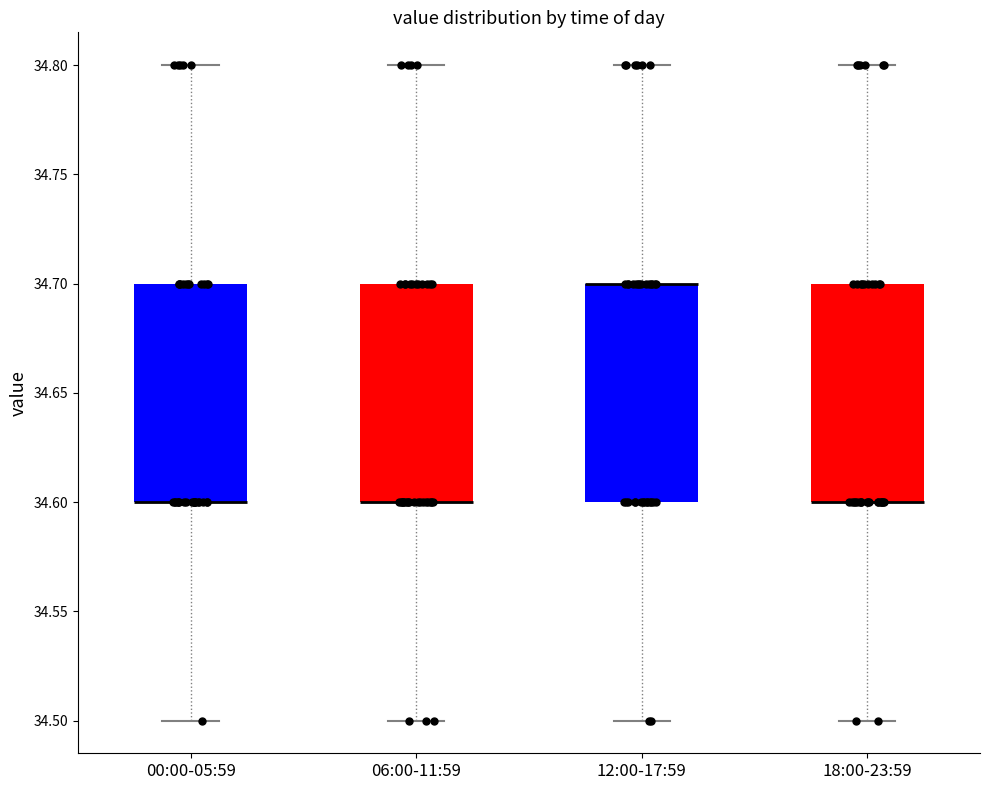

Where does the lower whisker of the box for 06:00-11:59 end on the y-axis? The values are not printed on the chart, so give them approximately, as read against the axis.

34.5